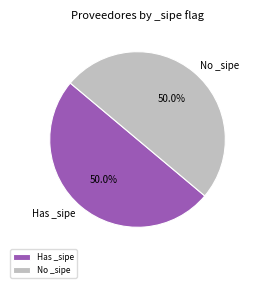

Combined, do No _sipe and Has _sipe account for over 50%?

Yes